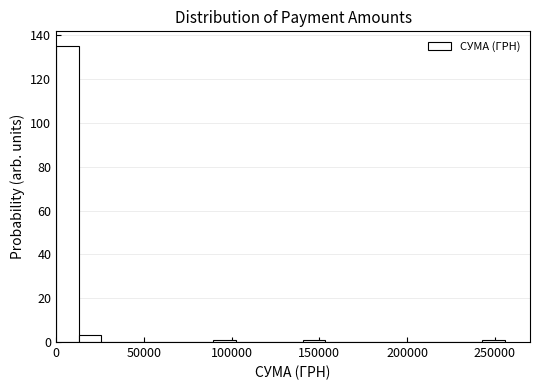

Around what value on the x-axis is the tallest bar? Give the approximate position of its centre, as read against the axis.

5000